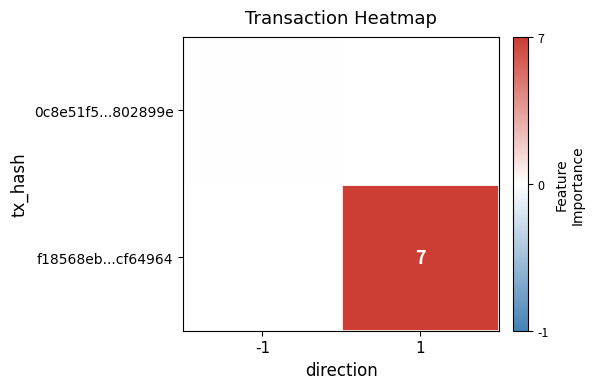

True or false: f18568eb...cf64964 has a value of 7 at 1.

True